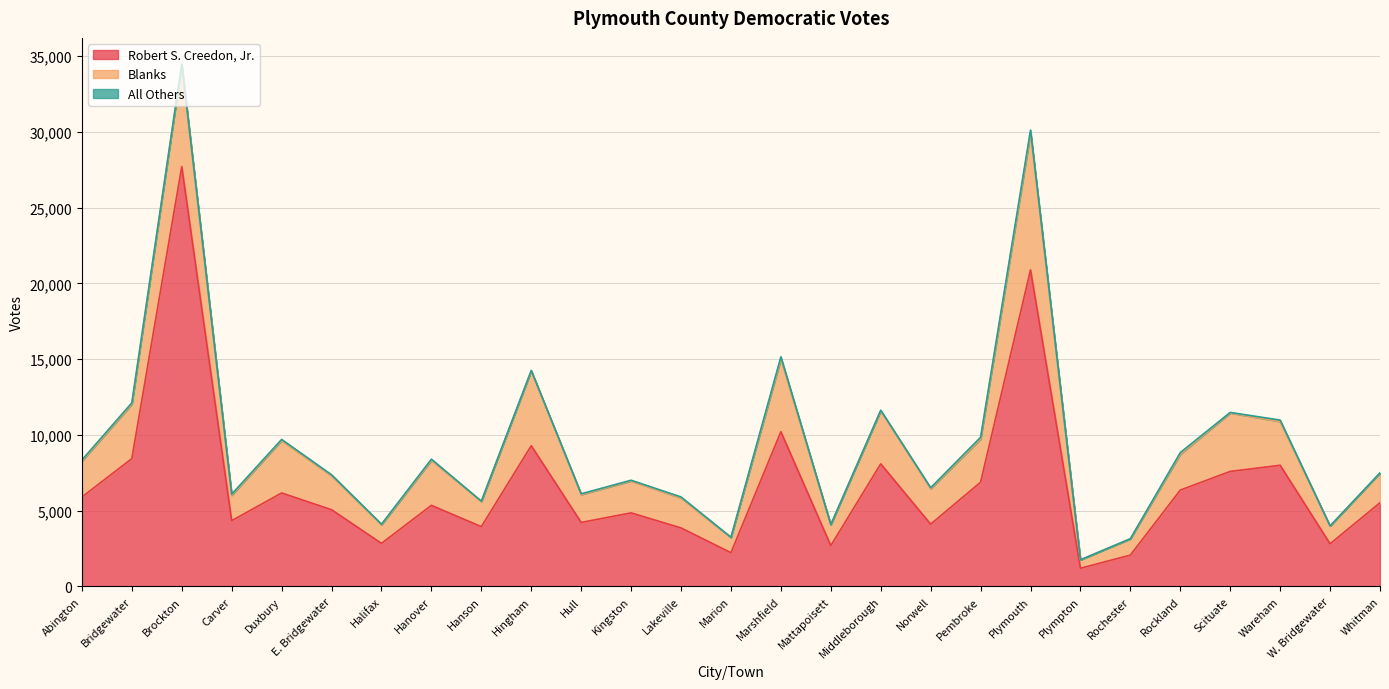

Where is All Others nearest to the value 100?

Wareham